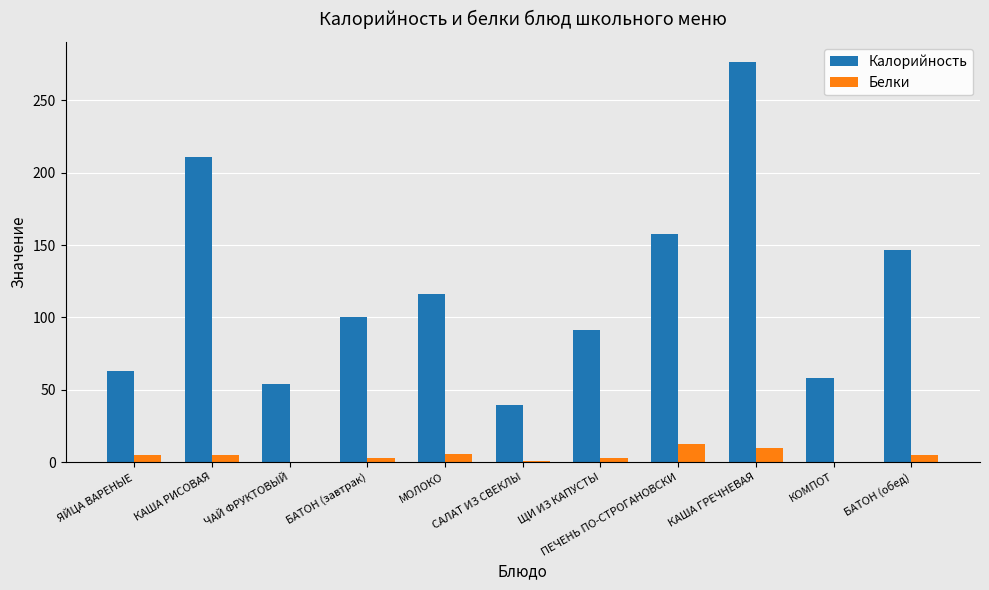

True or false: Калорийность has a value of 157.6 at ПЕЧЕНЬ ПО-СТРОГАНОВСКИ.

True